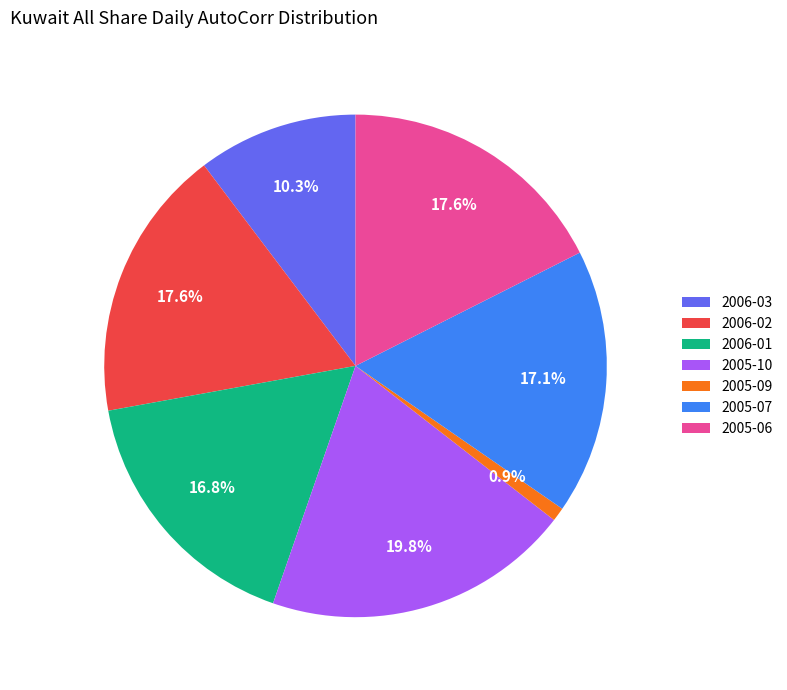

To the nearest percent, what percentage of the pie is 2006-01?

17%